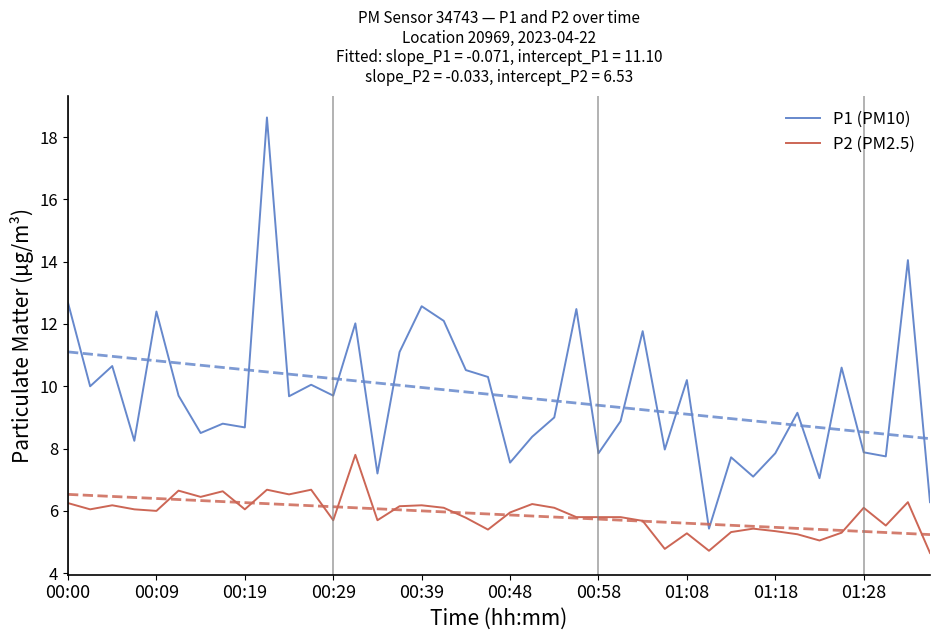

What is the difference between the highest and lowest values at 38?

7.8